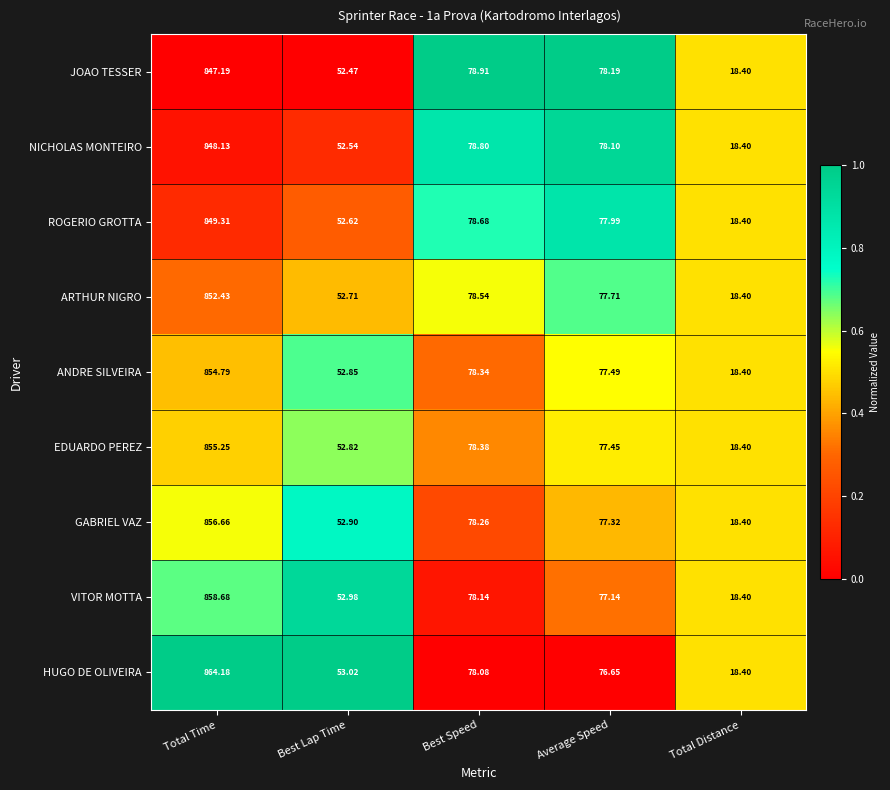

At which category is the sum across all series the highest?

Total Time